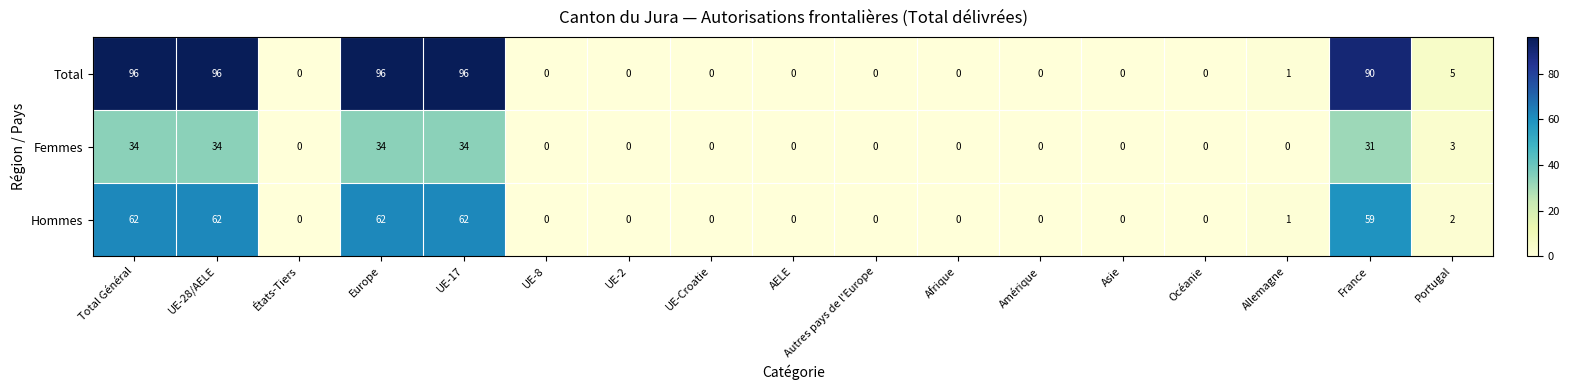

List the series in order of their overall mean, highest first.

Total, Hommes, Femmes